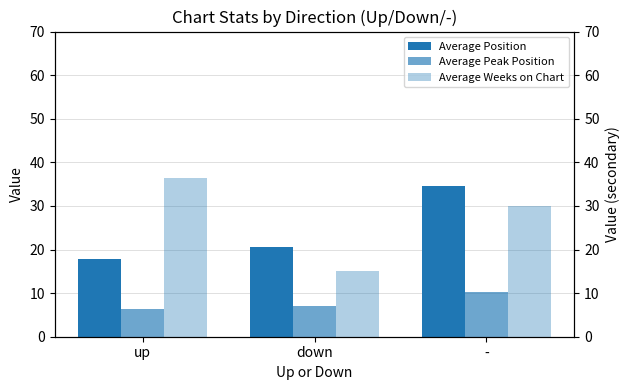

What is the difference between the maximum and minimum values in the Average Weeks on Chart series?

21.3